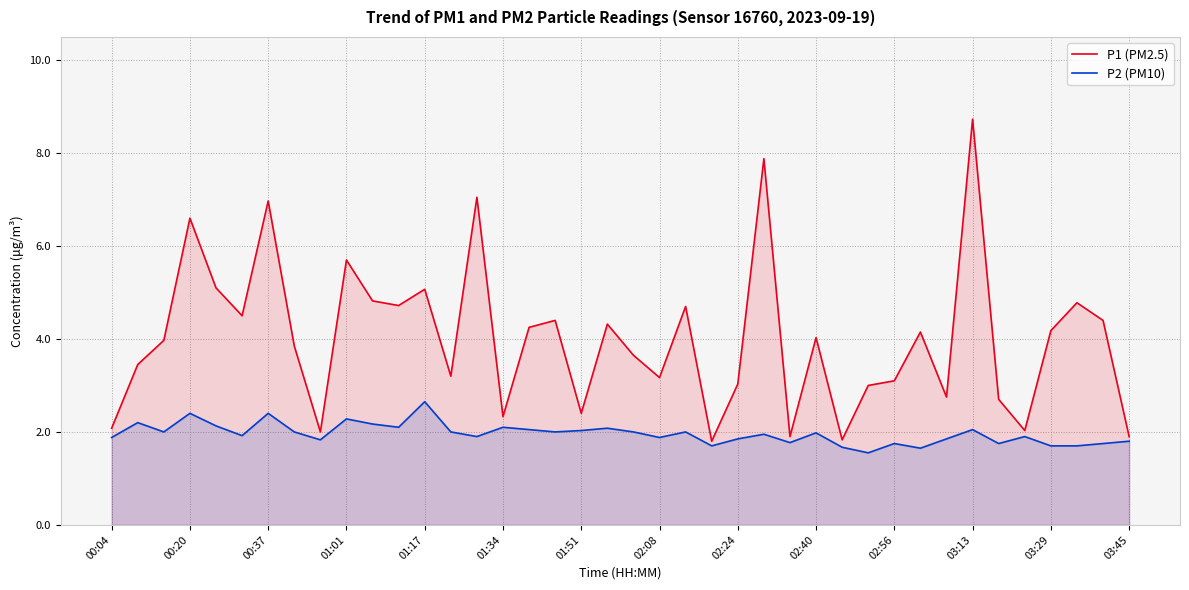

Rank the series by their average value, from highest to lowest.

P1 (PM2.5), P2 (PM10)